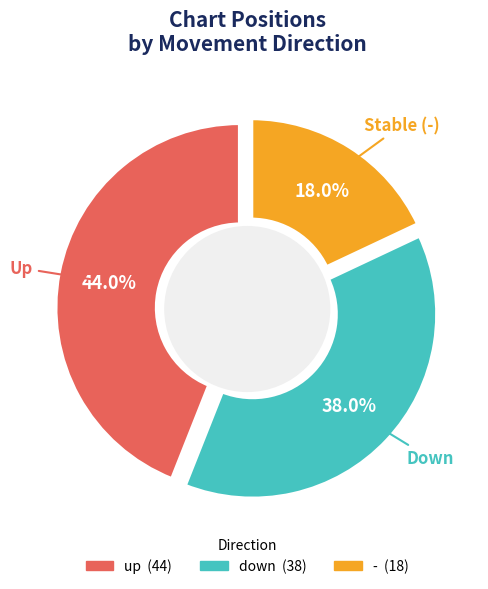

Approximately how many times larger is the value at - compared to down?

0.5